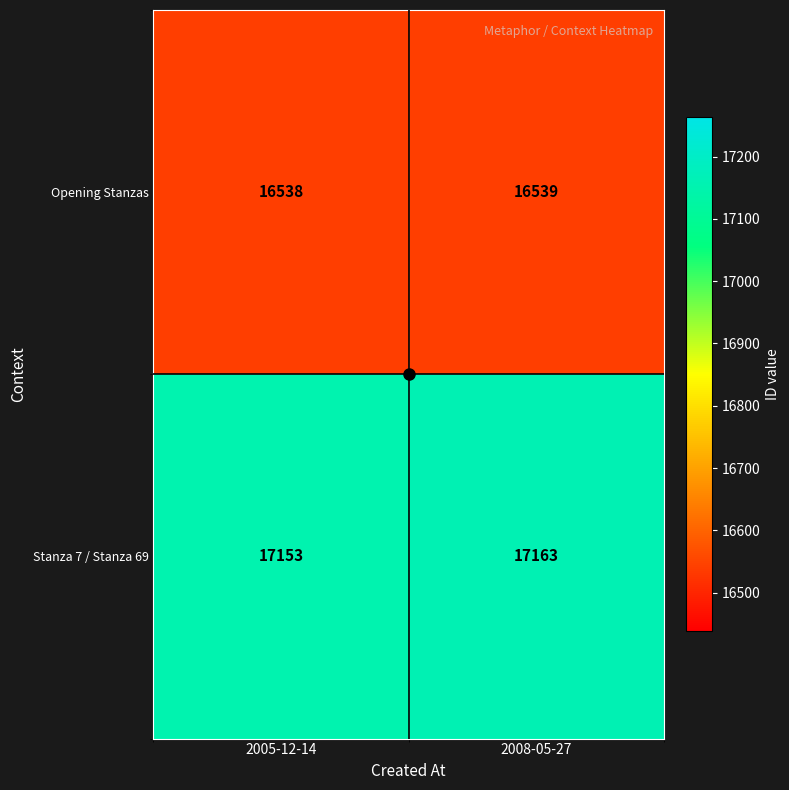

What is the difference between the Stanza 7 / Stanza 69 values at 2008-05-27 and 2005-12-14?

10